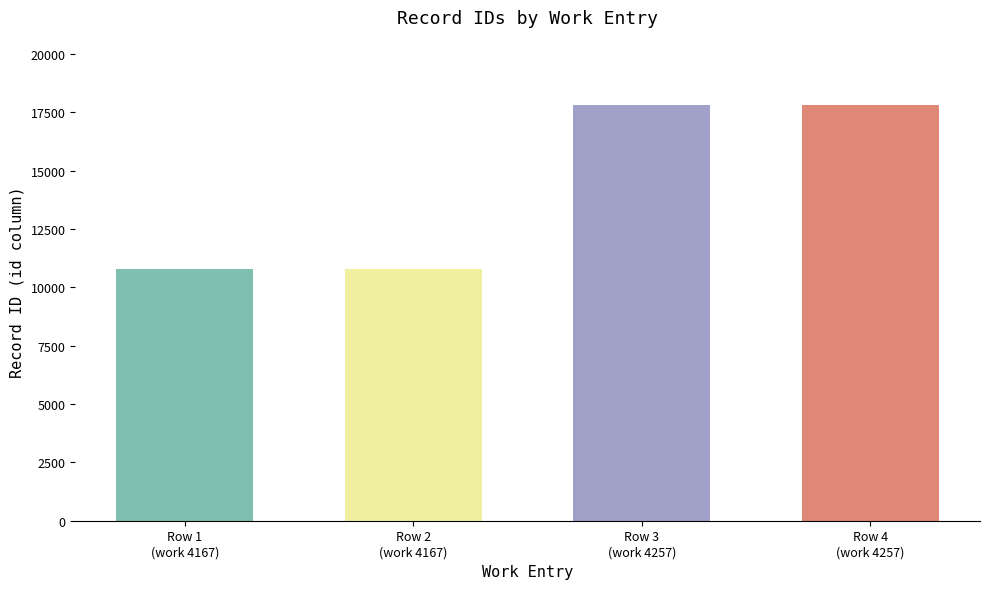

How many data points does each series have?

4